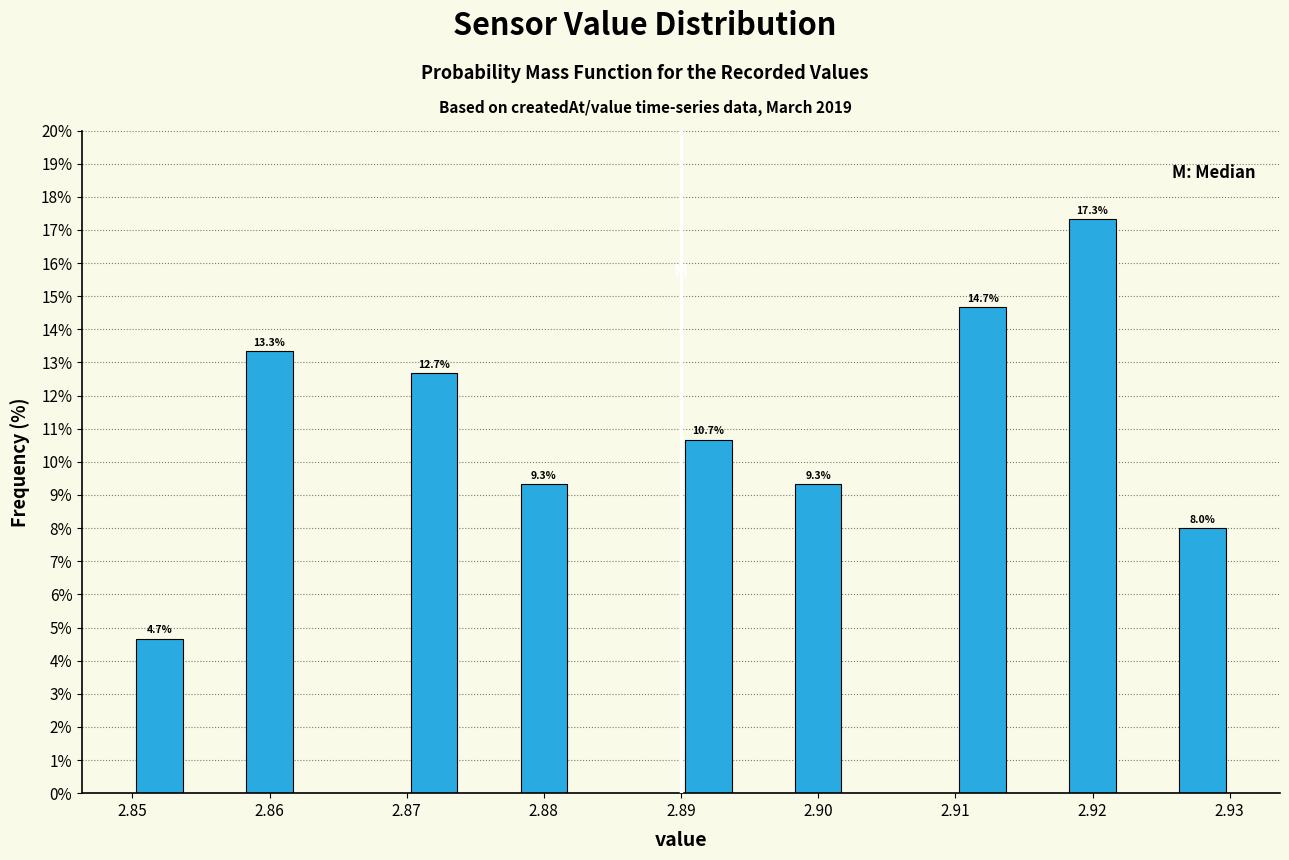

Which range on the x-axis has the tallest bar?

2.918 to 2.922